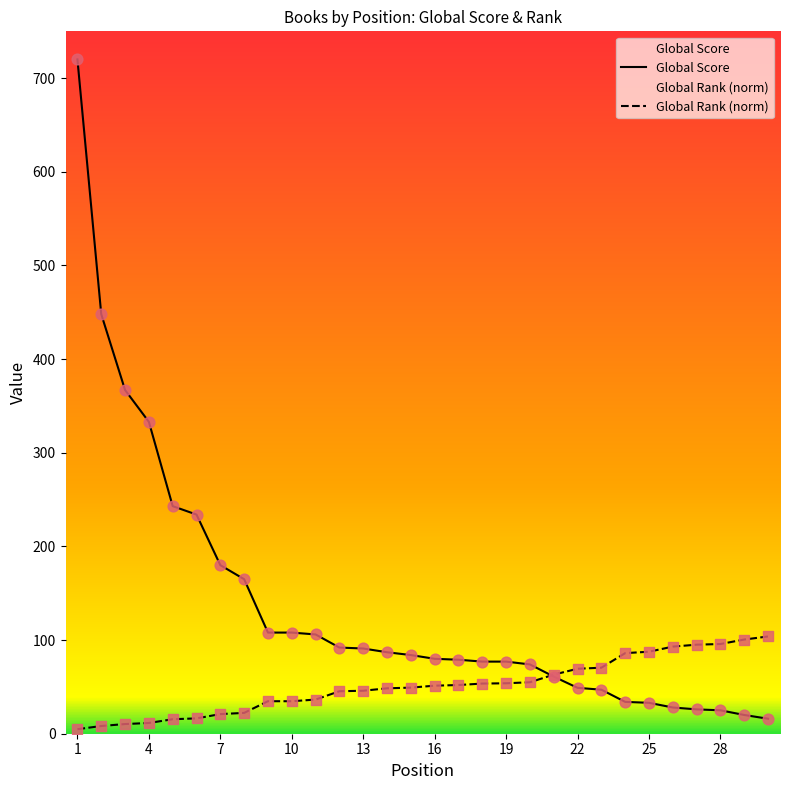

Which series contains the highest Y value?

Global Score